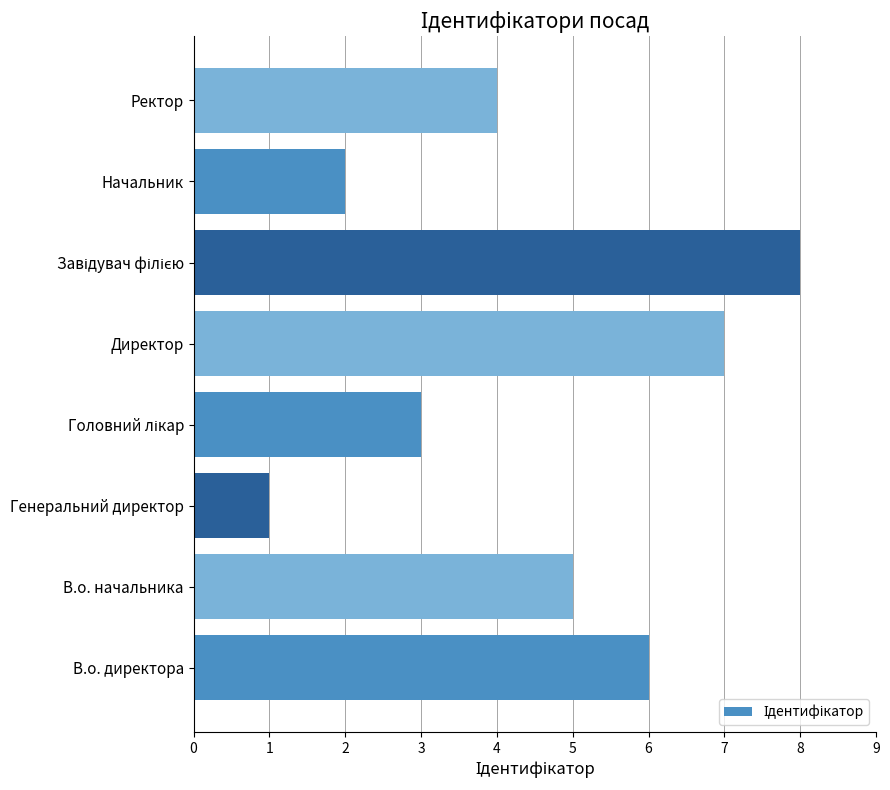

Count the values in the range 3 to 7.

5